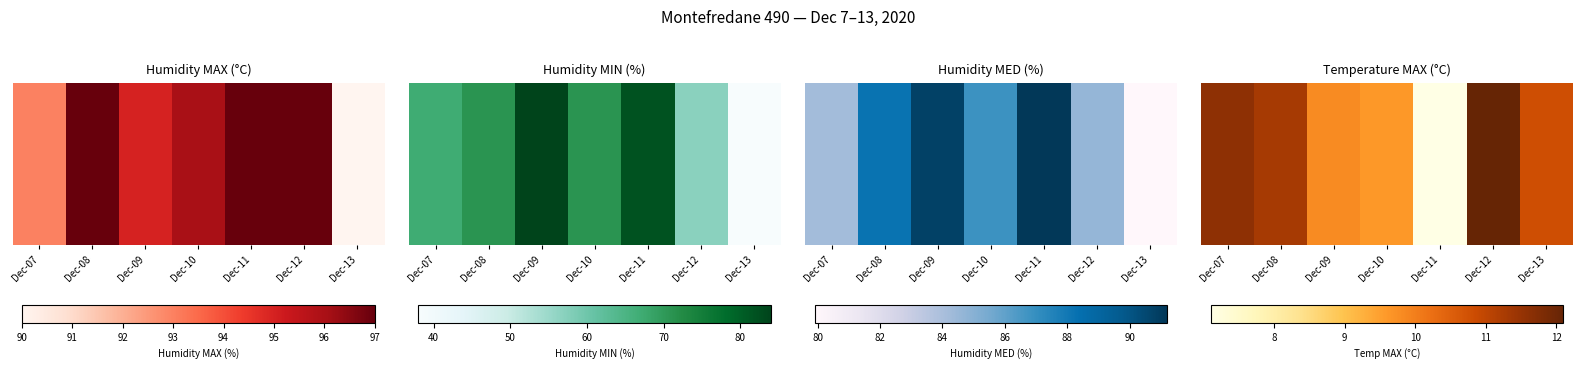

The value at Dec-12 is 19.6. True or false?

False